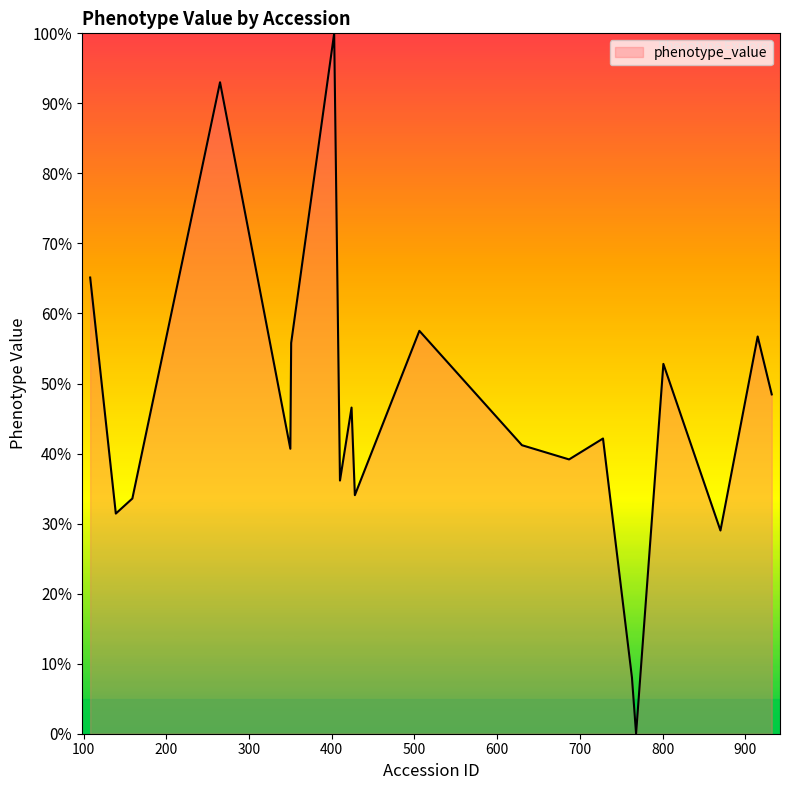

Does the chart have visible grid lines?

No